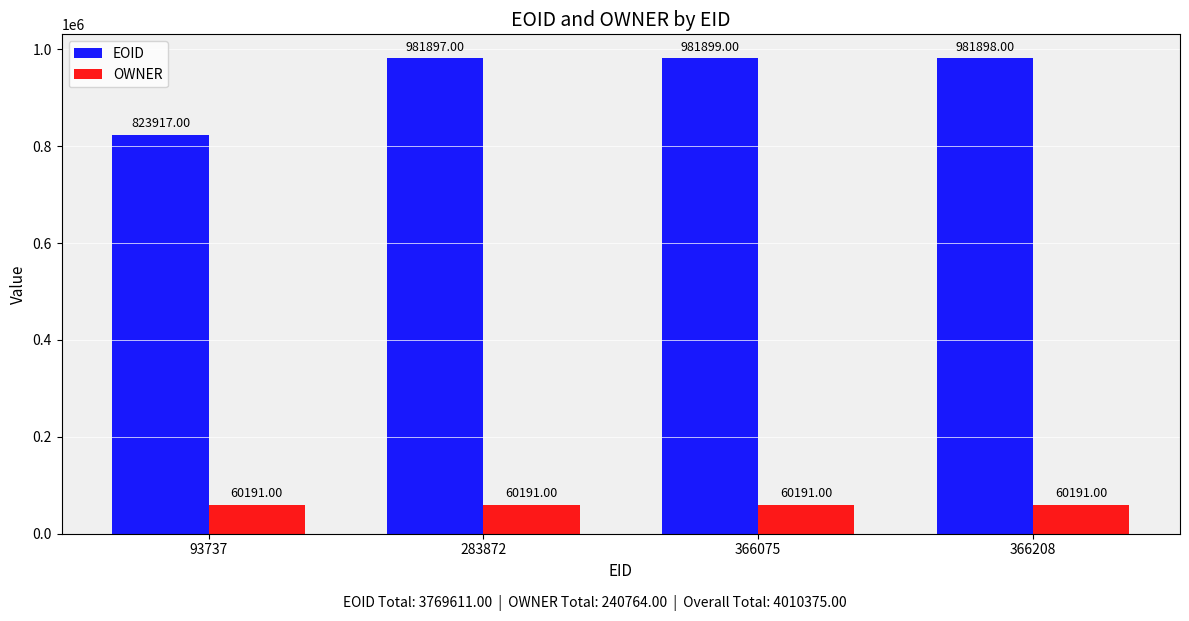

What is the average value of the OWNER series?

60191